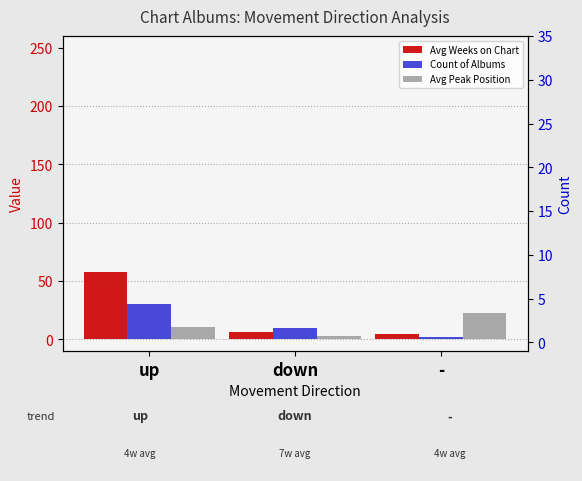

Where is Avg Peak Position nearest to the value 12?

up